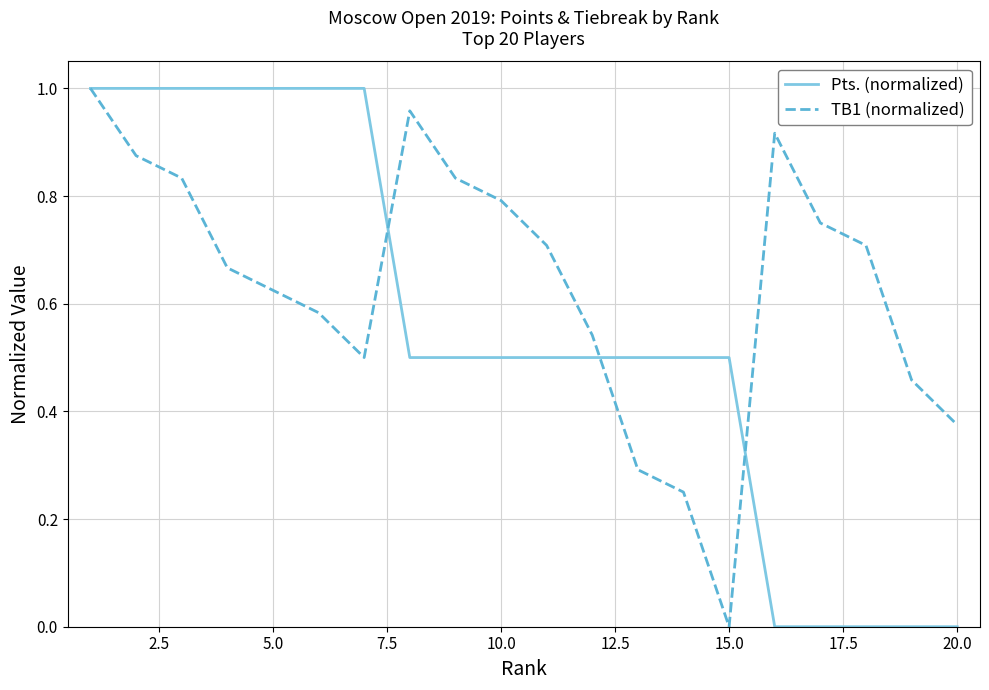

Which series has the largest total across all categories?

TB1 (normalized)